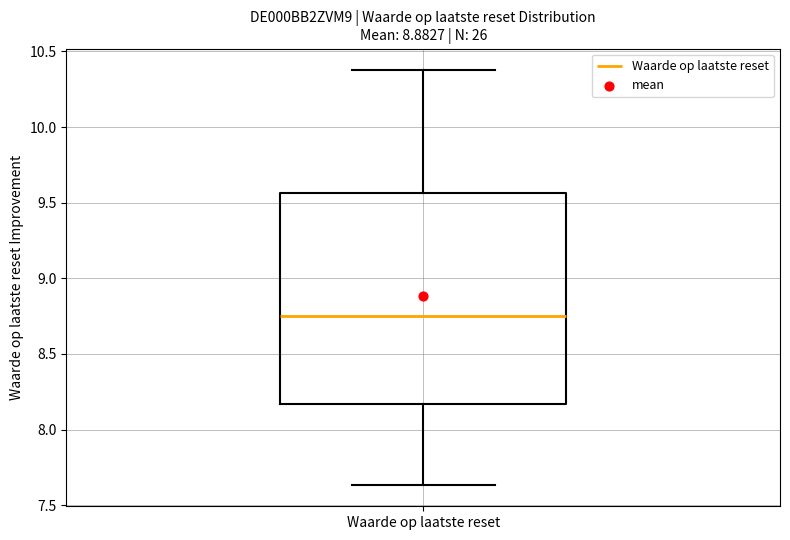

Transcribe this box plot: give where the median line is, the range the box spans, and where the two whiskers end, as read against the y-axis. The values are not printed on the chart, so give them approximately, as read against the axis.

median 8.75, box 8.15 to 9.55, whiskers 7.65 to 10.40